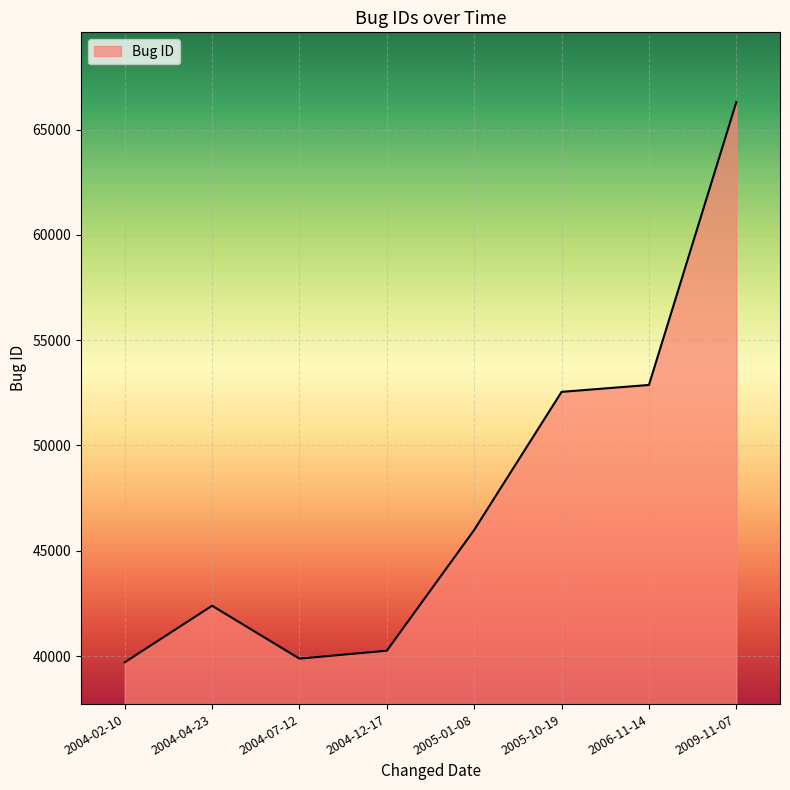

How many interior local peaks (higher than both neighbors) does the data have?

1